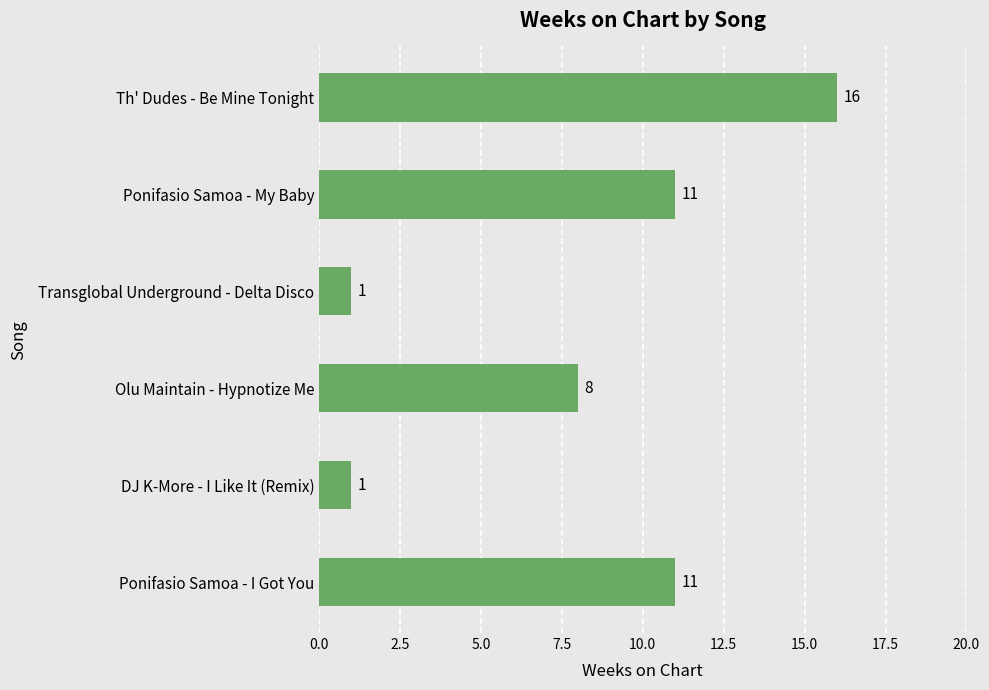

Where is the data nearest to the value 8?

Olu Maintain - Hypnotize Me